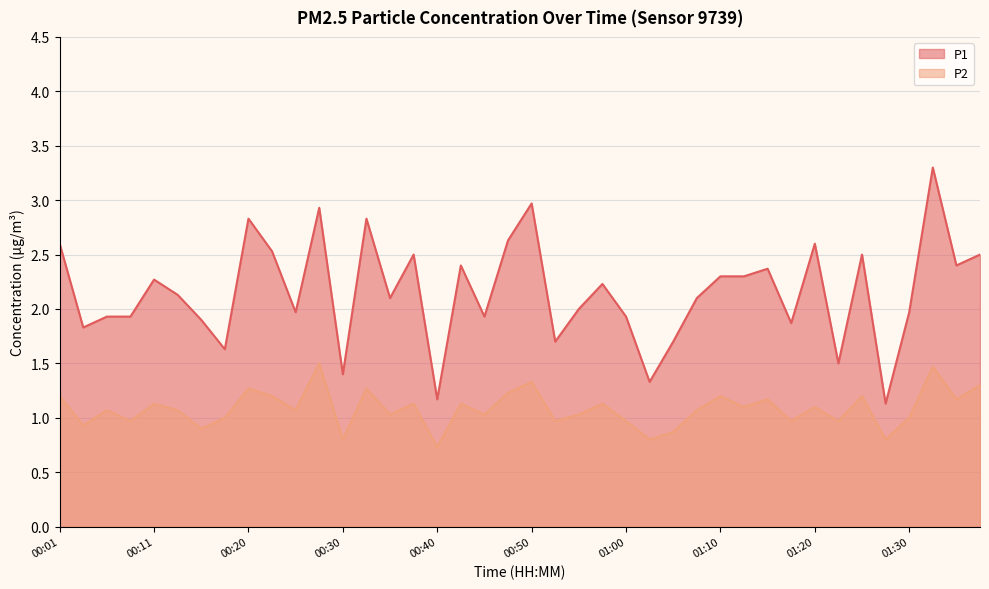

The P2 series shows 1.1 at 00:11. True or false?

True